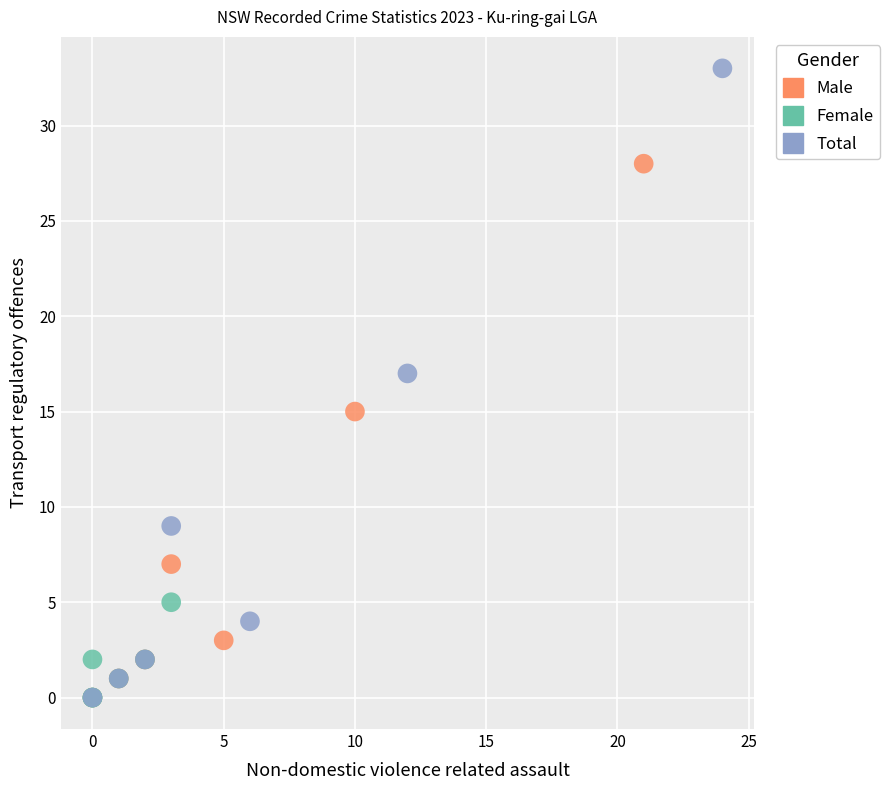

Which series has the widest spread of Y values?

Total